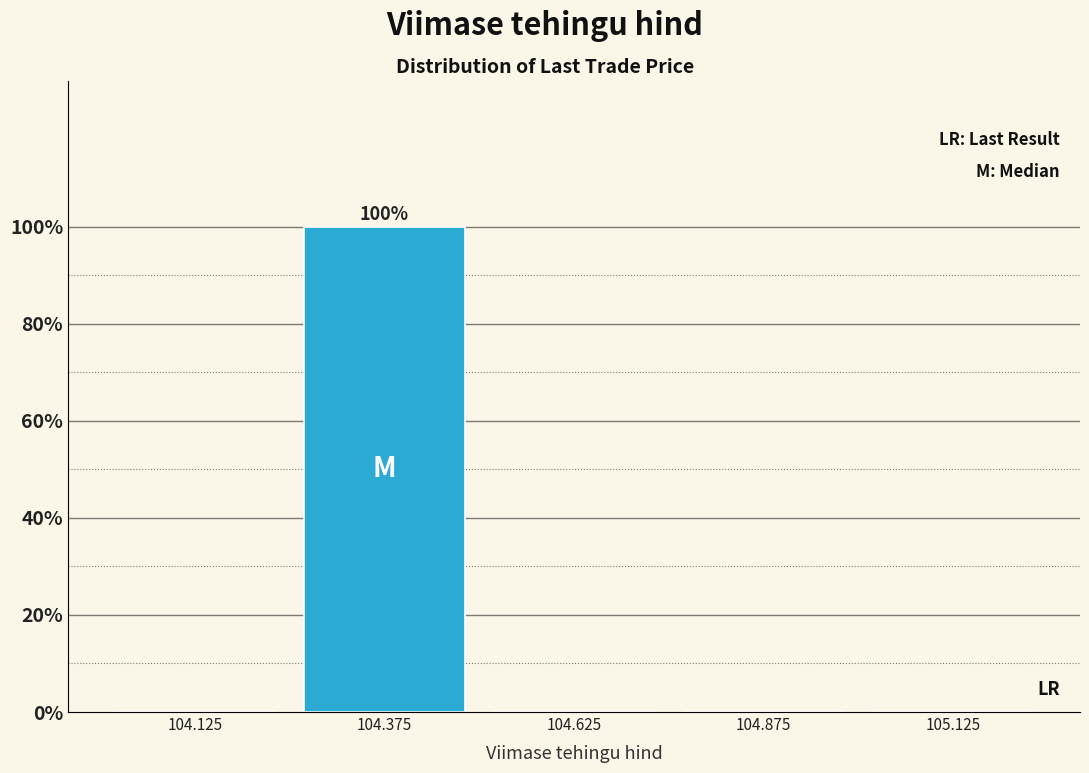

Over which range of the x-axis is the bar tallest?

104.25 to 104.50